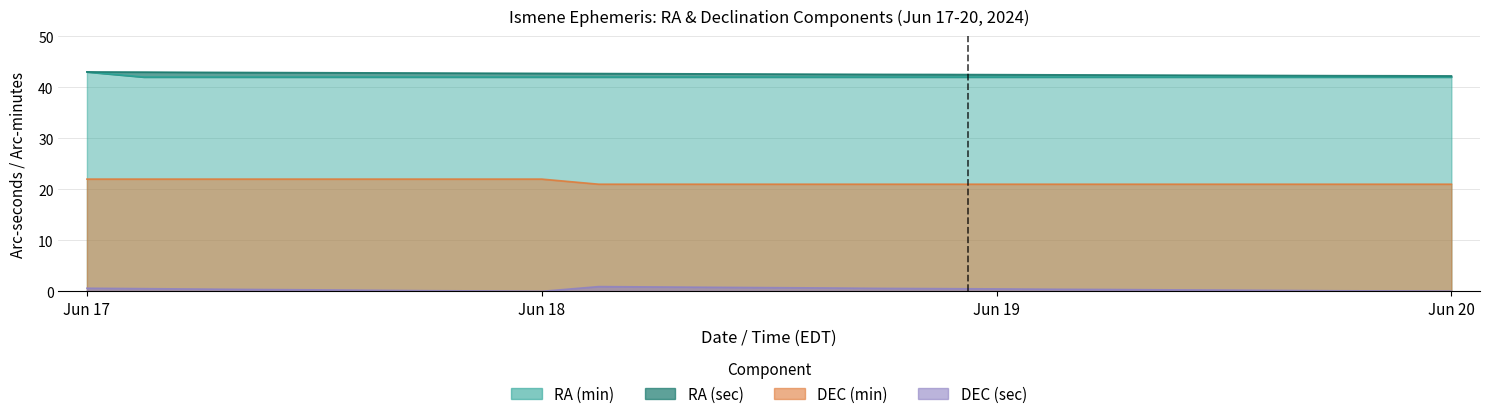

True or false: DEC_sec and DEC_min cross at least once.

False